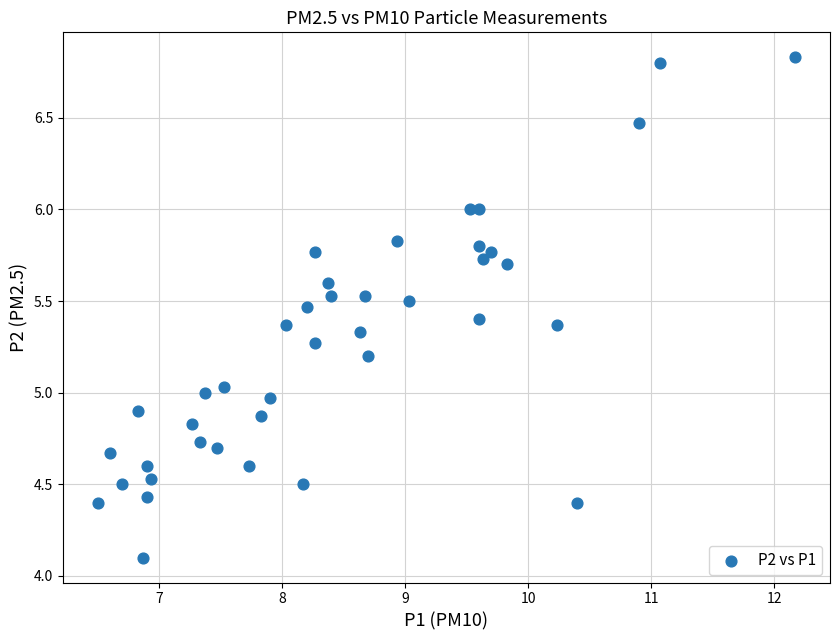

What is the range of X values (max minus min)?

5.7